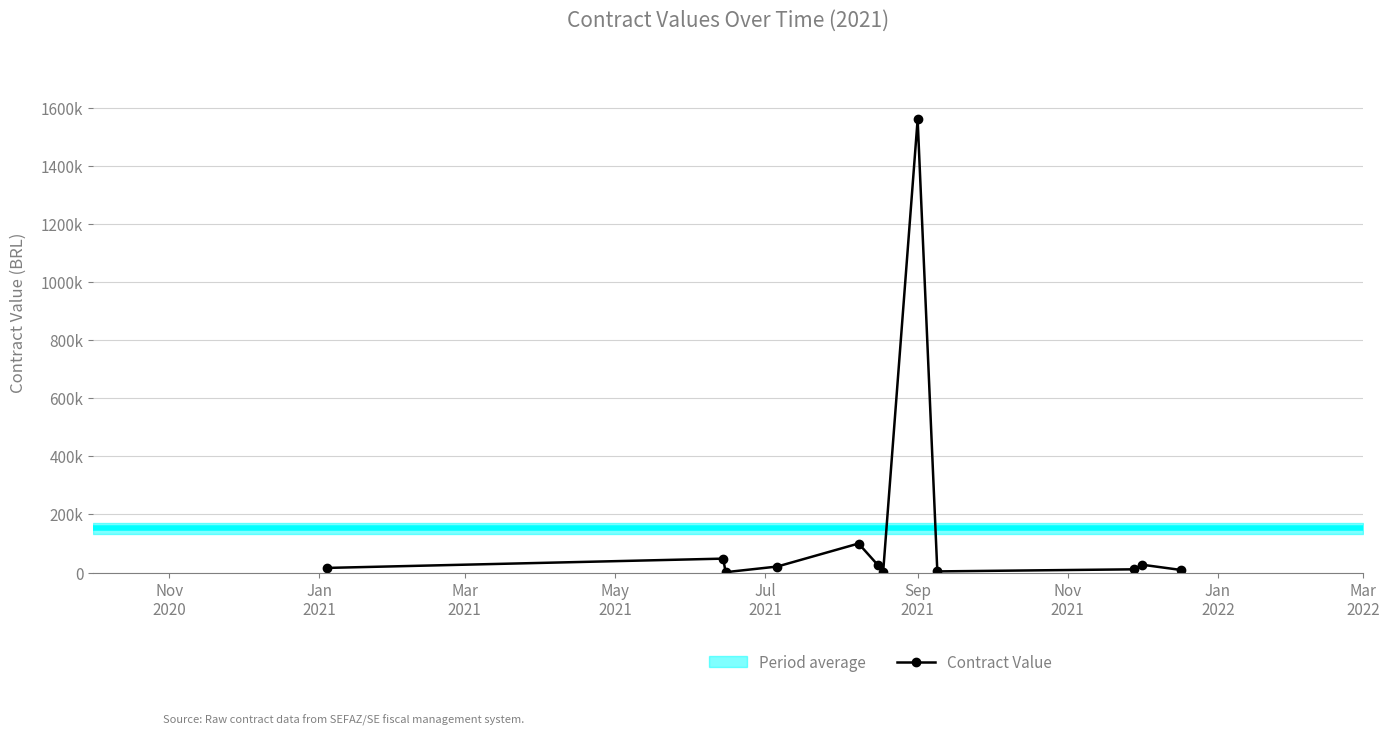

How many values are below 20795?

6